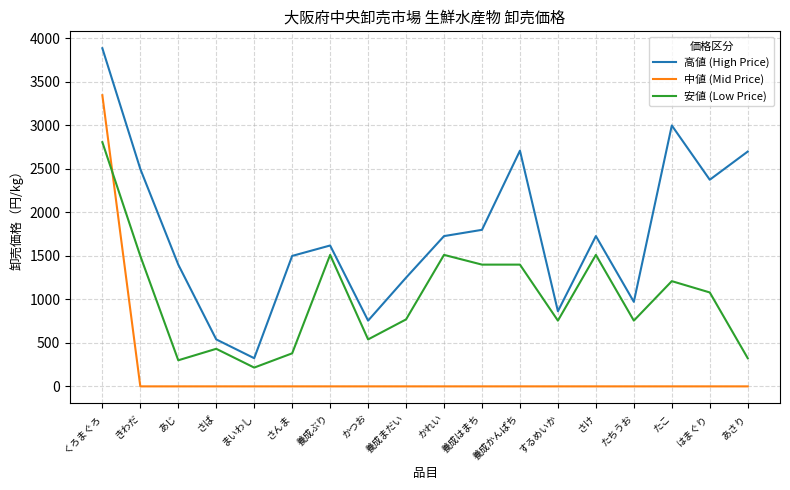

Is this an area chart (filled region under the line)?

No